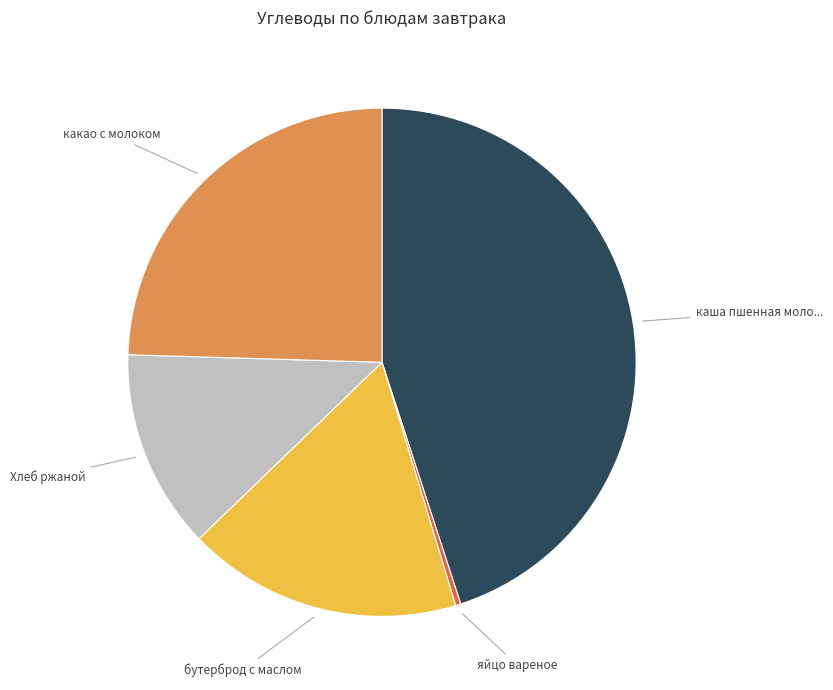

How many slices are in this pie chart?

5